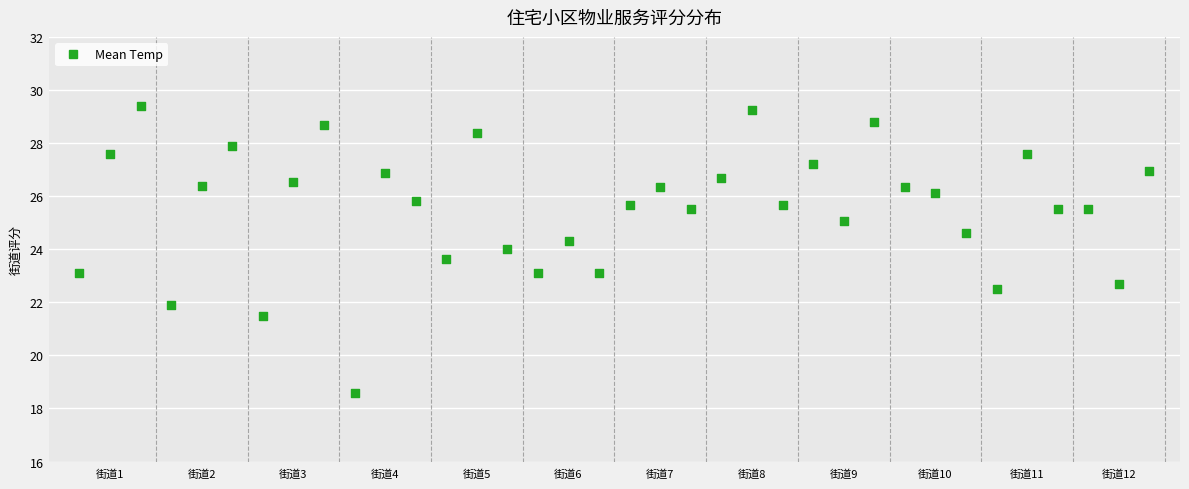

What is the range of X values (max minus min)?

35.0